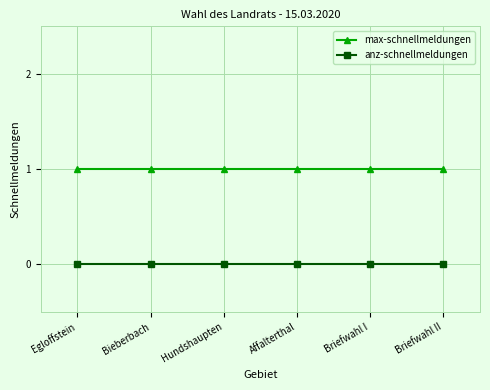

Which series has the largest total across all categories?

max-schnellmeldungen